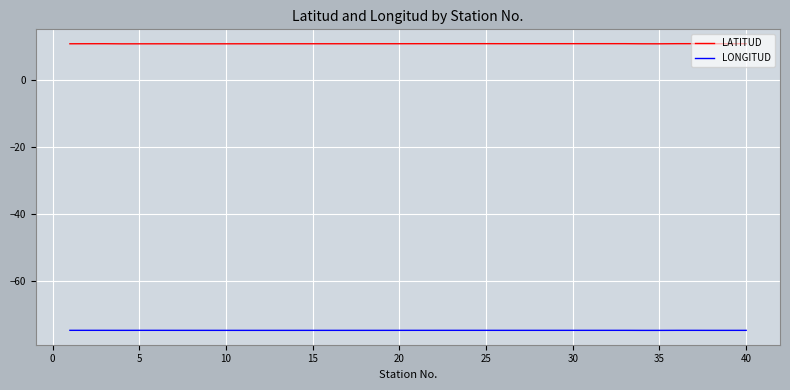

Which series has the largest total across all categories?

LATITUD